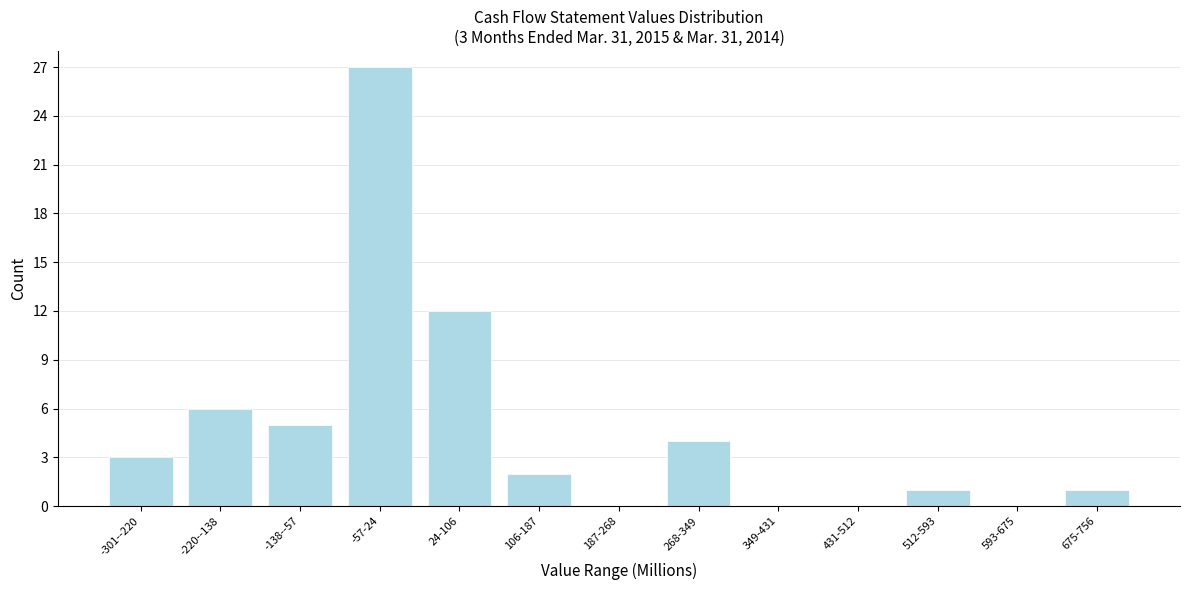

Reading left to right, transcribe all the data shown in this chart.

-301--220=3	-220--138=6	-138--57=5	-57-24=27	24-106=12	106-187=2	187-268=0	268-349=4	349-431=0	431-512=0	512-593=1	593-675=0	675-756=1